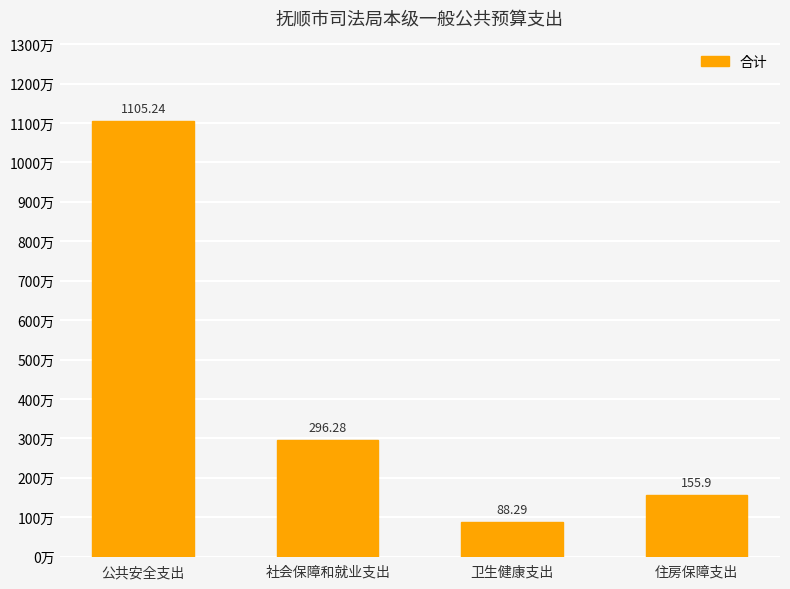

At which label is the value closest to 596?

社会保障和就业支出